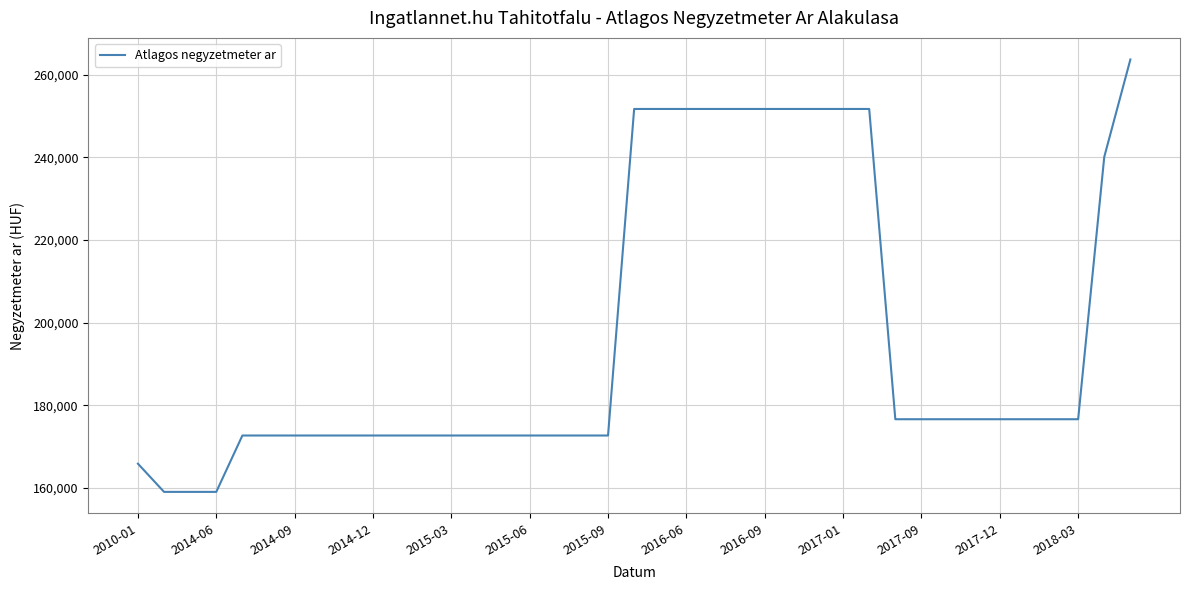

What is the difference between the maximum and minimum values?

104599